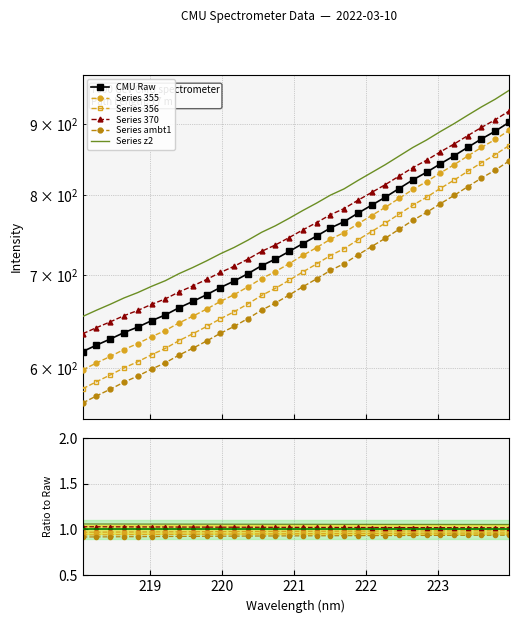

True or false: Series 370 has a value of 1.7 at 11.

False